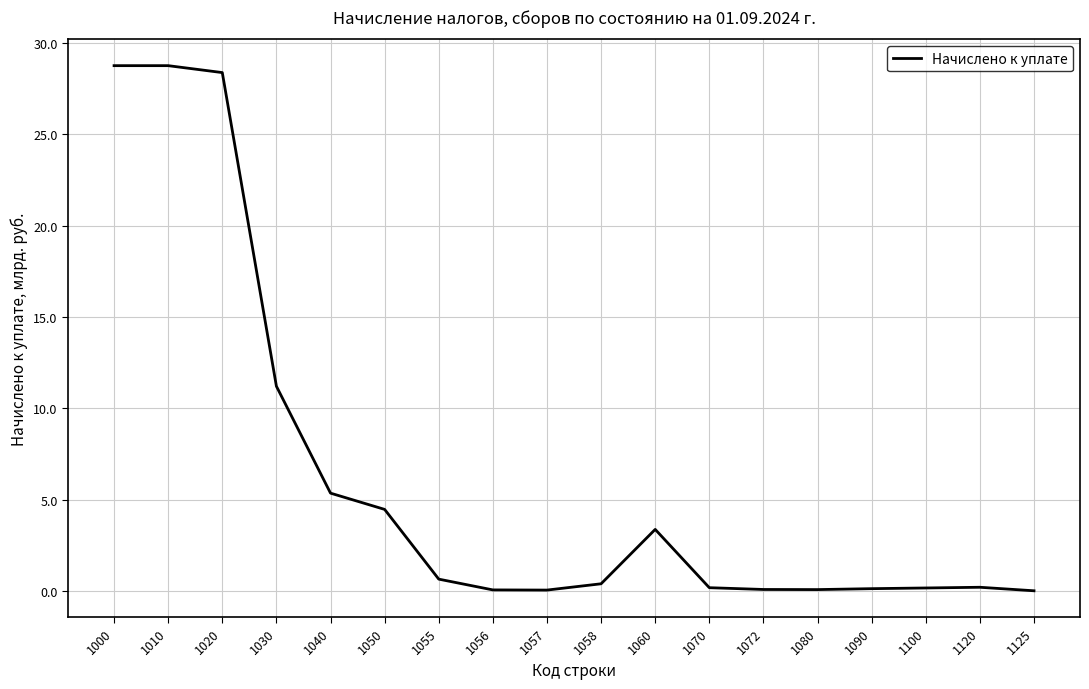

The value at 1125 is 3697679. True or false?

False